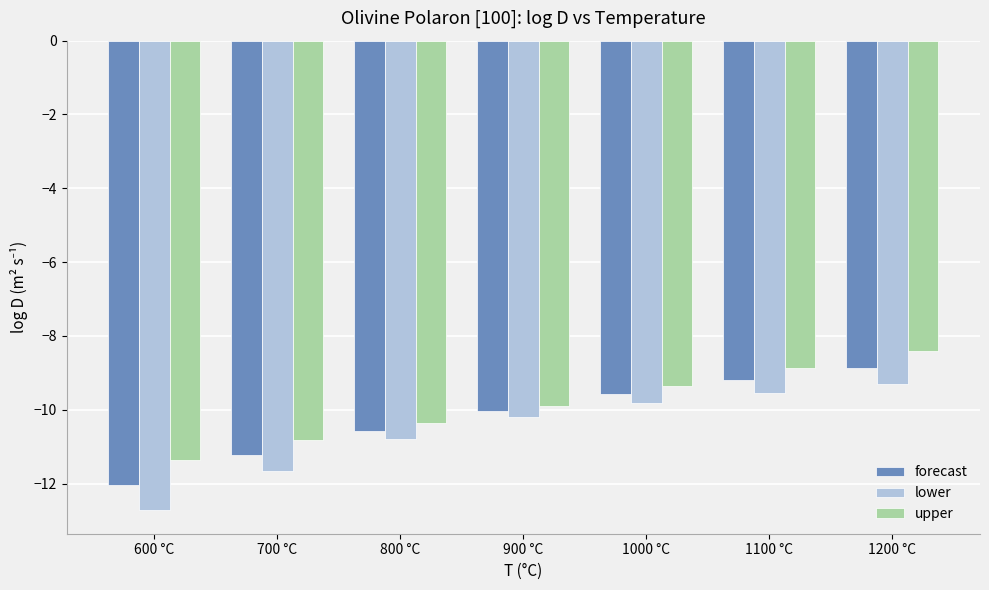

What position from the right is 1200 °C?

1